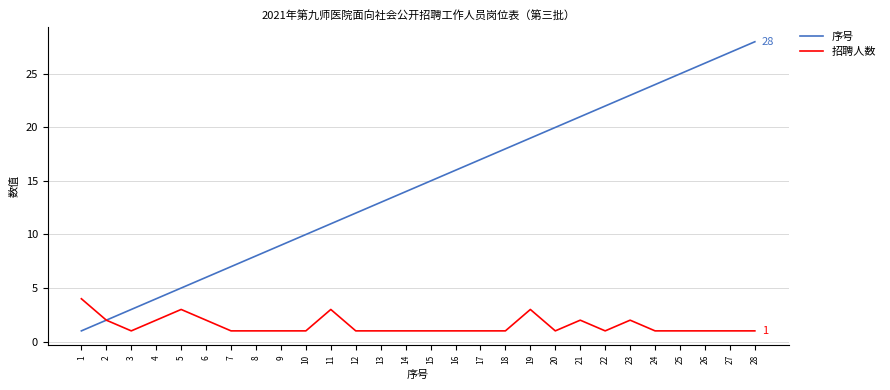

Which series has the largest range (max minus min)?

序号